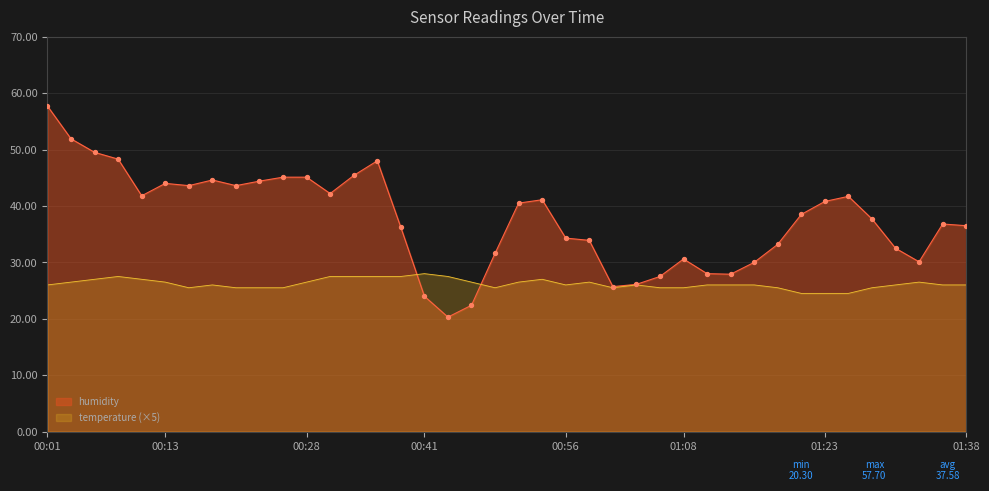

What is the change in value from 00:21 to 01:26?

-1.9